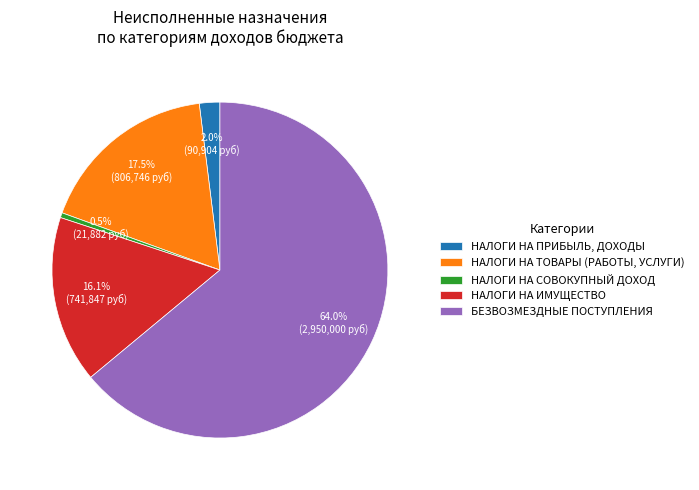

To the nearest percent, what is the difference between the largest and smallest slice percentages?

63%